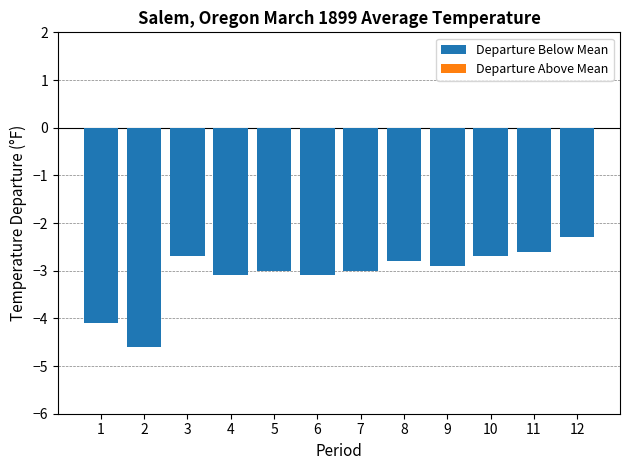

Reading left to right, extract all data points from this chart.

-4.1	-4.6	-2.7	-3.1	-3.0	-3.1	-3.0	-2.8	-2.9	-2.7	-2.6	-2.3